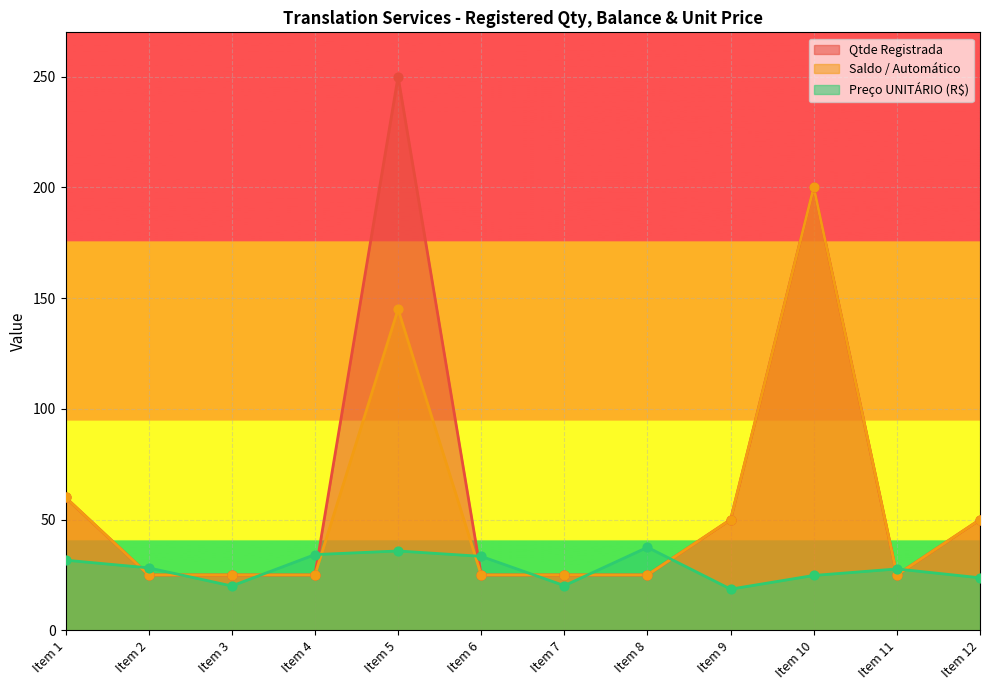

Which series has the largest total across all categories?

Qtde Registrada